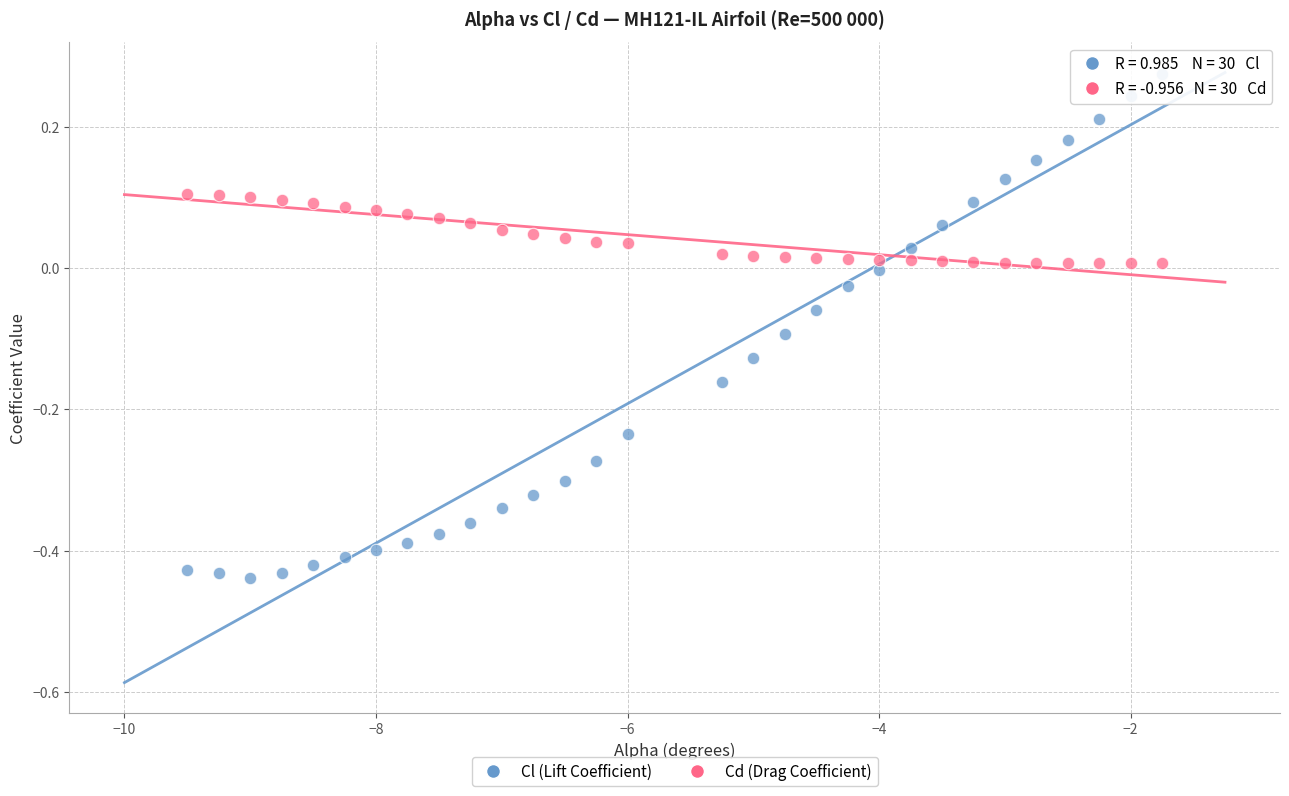

Across all data points, what is the range of Y values (max minus min)?

0.7